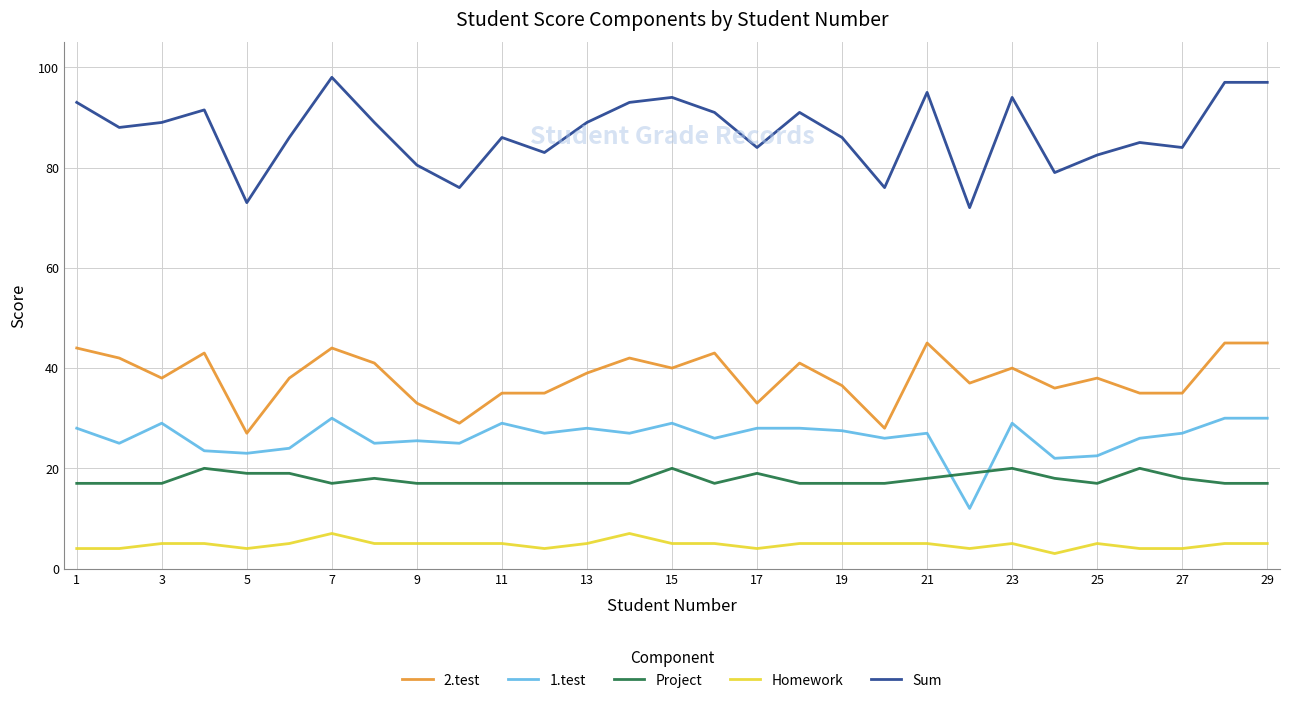

What is the difference between the maximum and minimum values in the Project series?

3.0